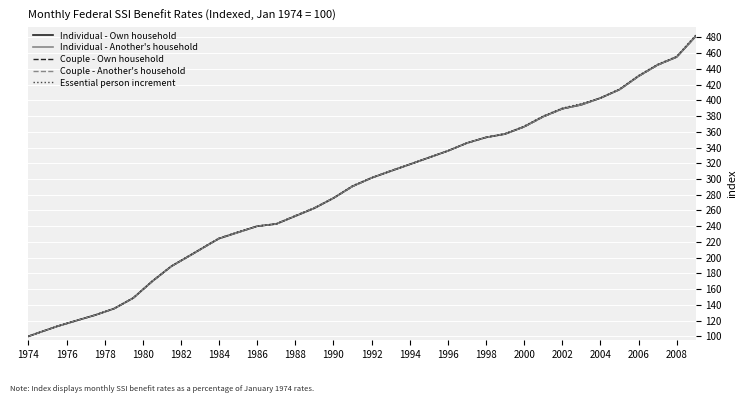

What is the sum of all Essential person increment values?

10466.7